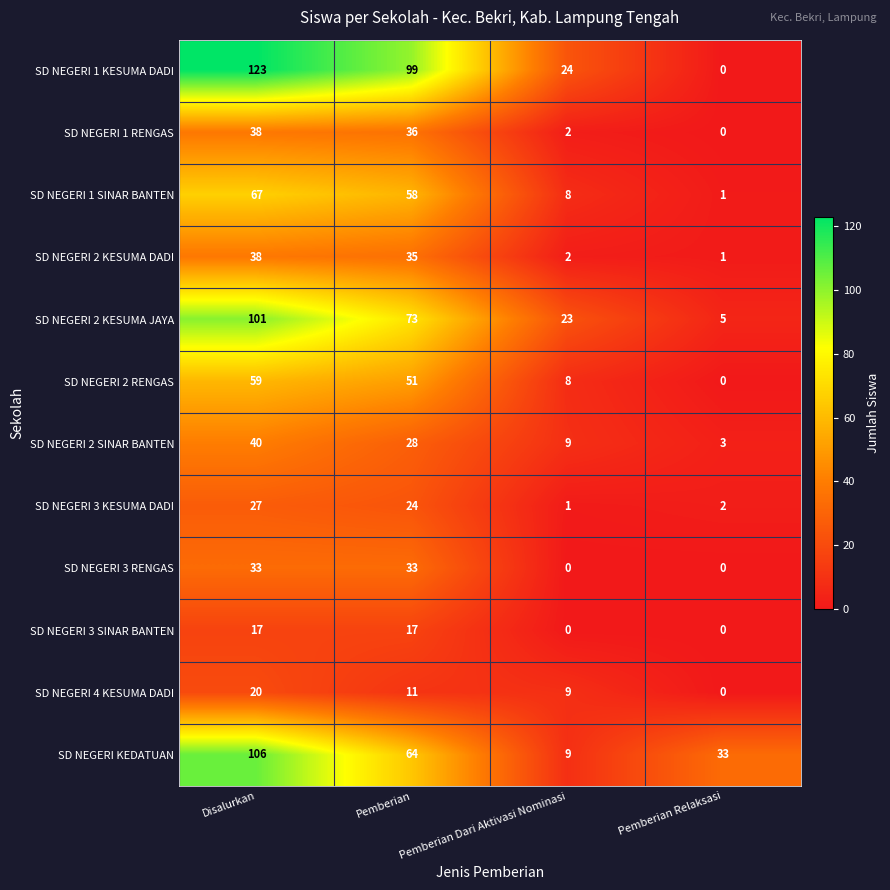

What is the difference between the maximum and second lowest values in the SD NEGERI 1 RENGAS series?

36